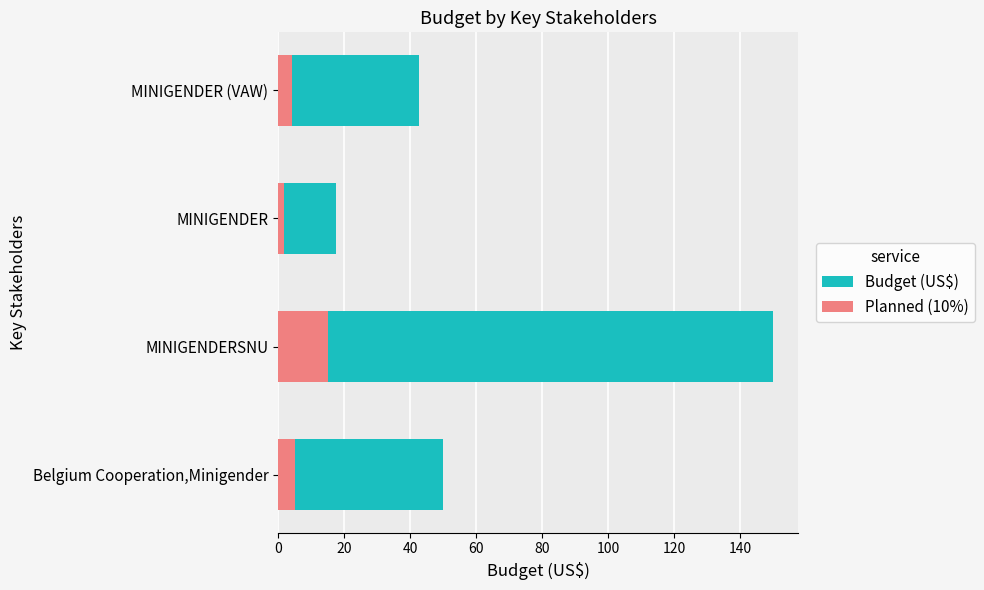

Is it true that Planned (10%) equals 3.0 at Belgium Cooperation,Minigender?

False